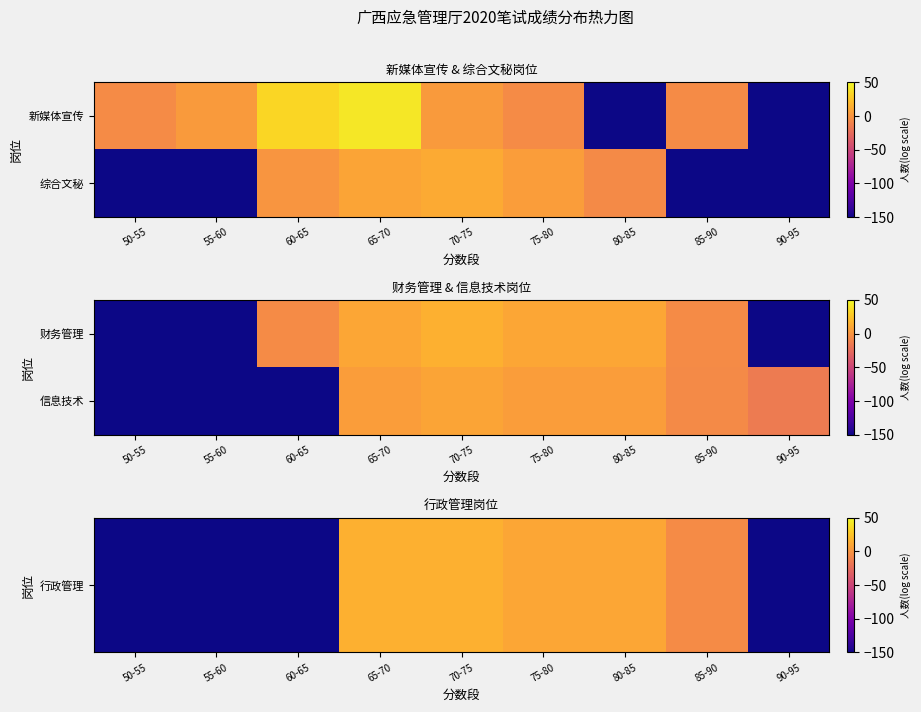

Which series changed the most between 70-75 and 80-85?

行政管理